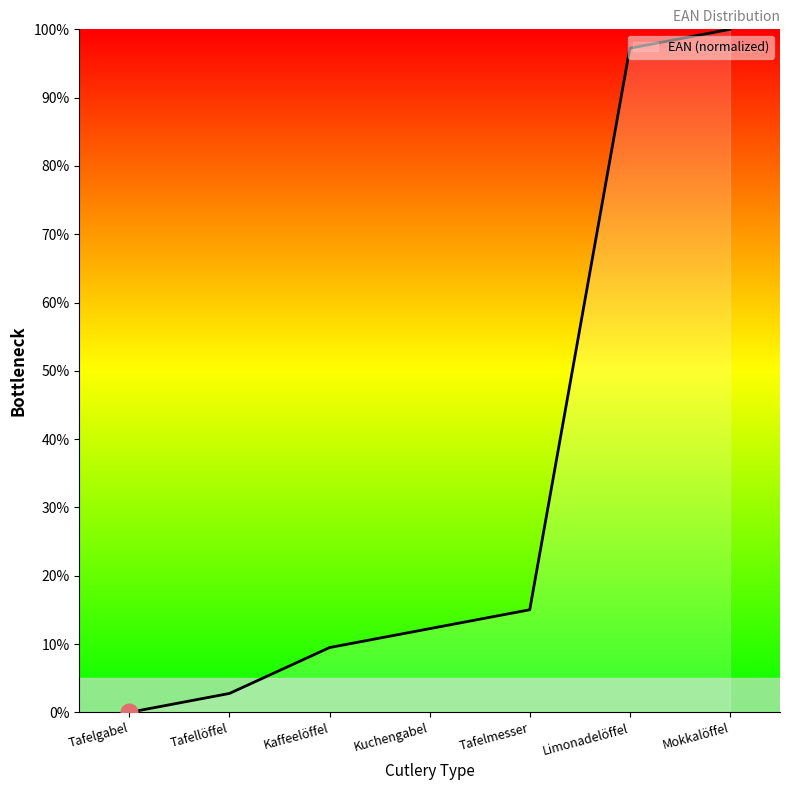

Rank the categories by value from highest to lowest.

Mokkalöffel, Limonadelöffel, Tafelmesser, Kuchengabel, Kaffeelöffel, Tafellöffel, Tafelgabel